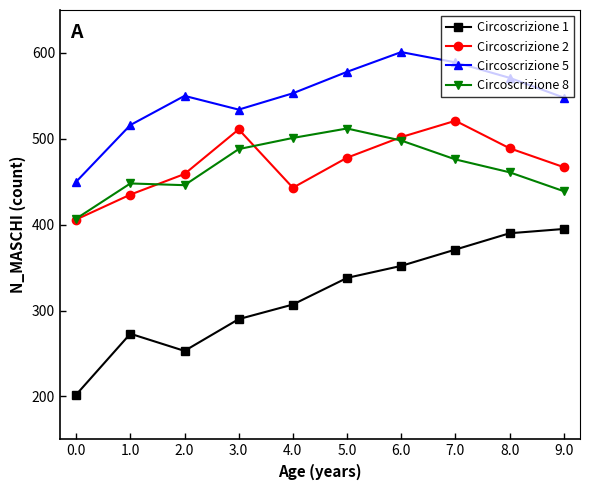

Reading right to left, what are all the values shown in this chart?

Circoscrizione 1: 9.0=395	8.0=390	7.0=371	6.0=352	5.0=338	4.0=307	3.0=290	2.0=253	1.0=273	0.0=202
Circoscrizione 2: 9.0=467	8.0=489	7.0=521	6.0=502	5.0=478	4.0=443	3.0=511	2.0=459	1.0=435	0.0=406
Circoscrizione 5: 9.0=548	8.0=571	7.0=589	6.0=601	5.0=578	4.0=553	3.0=534	2.0=550	1.0=516	0.0=450
Circoscrizione 8: 9.0=439	8.0=461	7.0=476	6.0=498	5.0=512	4.0=501	3.0=488	2.0=446	1.0=448	0.0=407